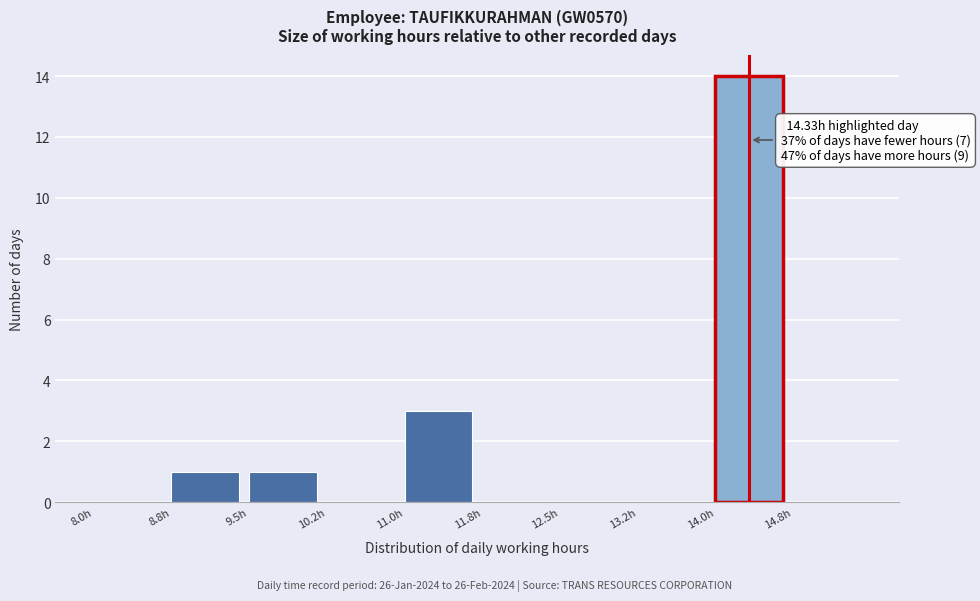

Which range on the x-axis has the tallest bar?

14.00 to 14.75